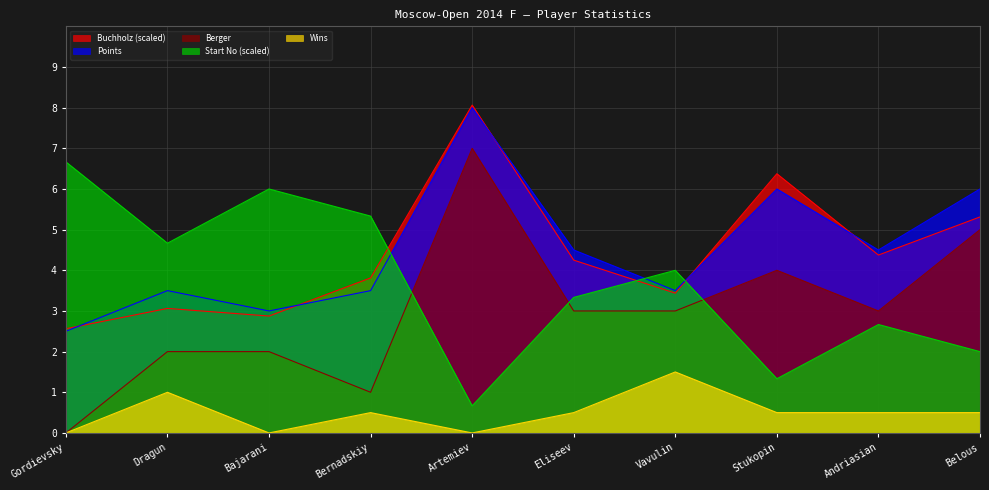

How many intersections are there between Buchholz and Start_No?

3